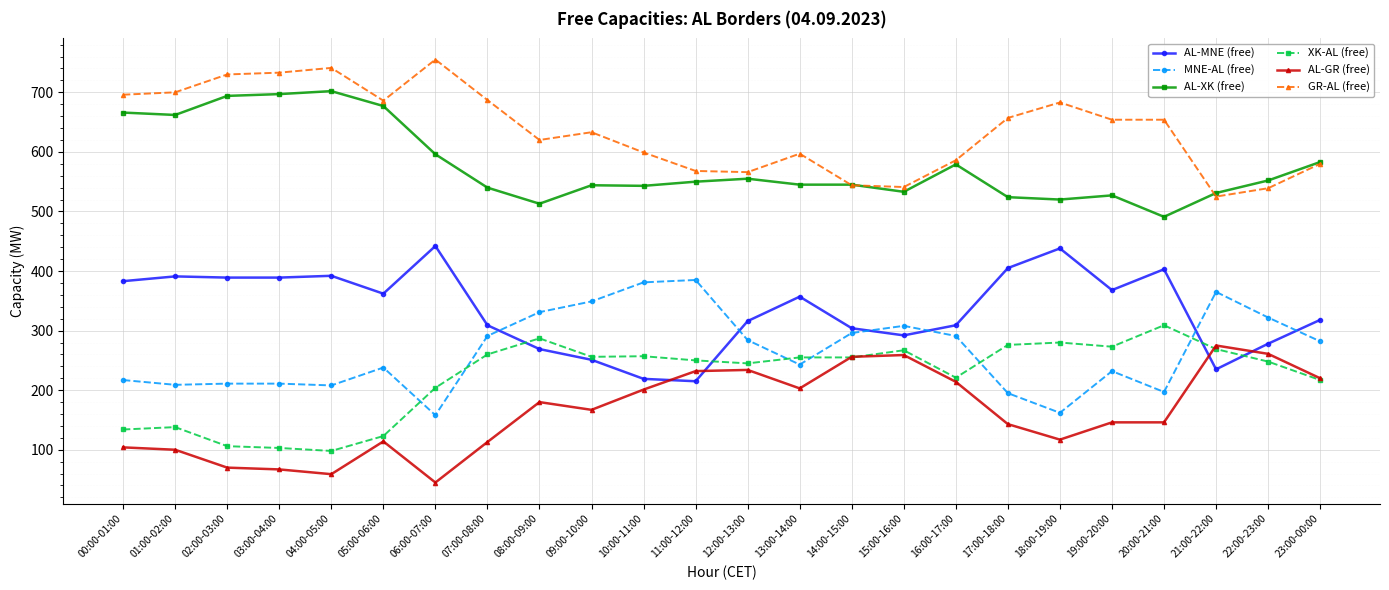

How many intersections are there between AL-GR (free) and AL-MNE (free)?

4